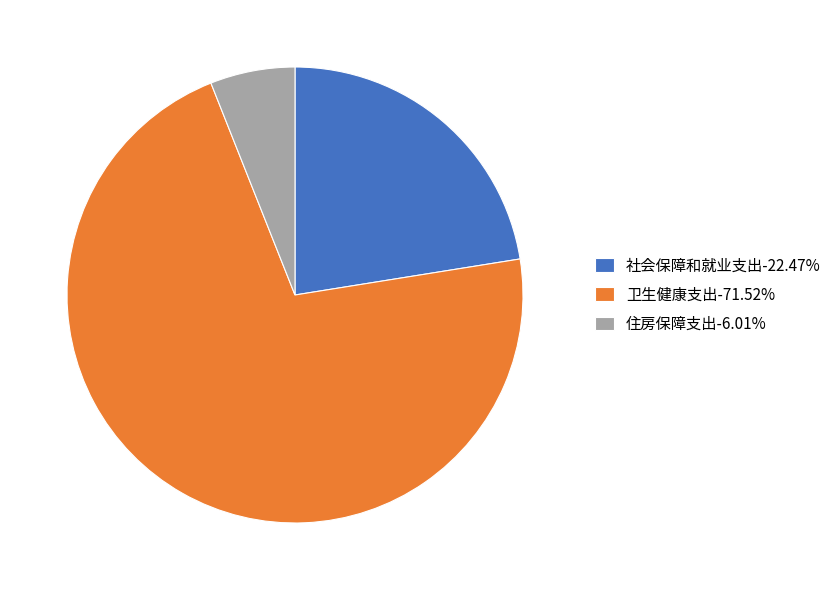

How many slices are in this pie chart?

3